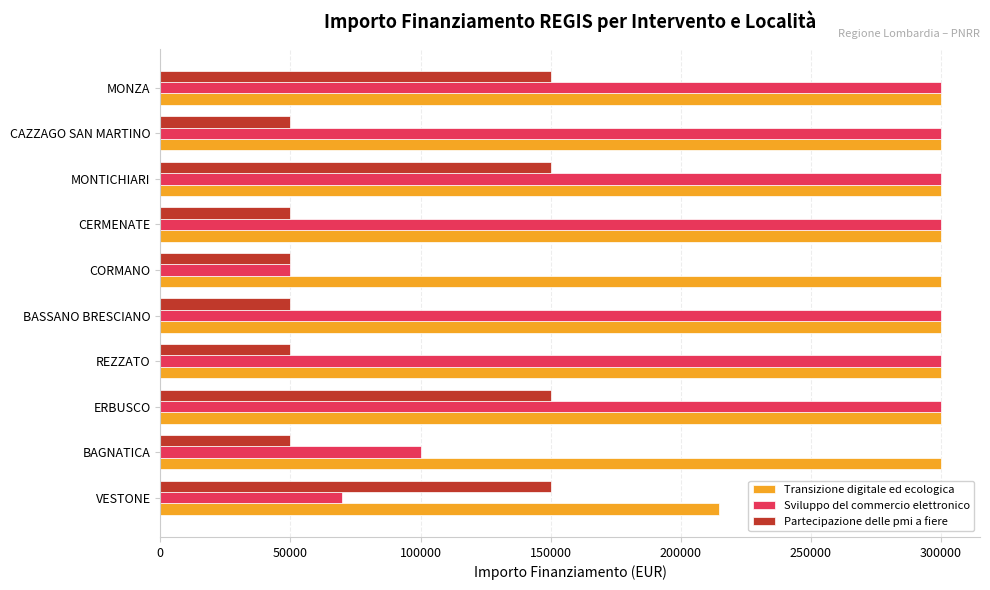

Which category has the lowest value in the Transizione digitale ed ecologica series?

VESTONE